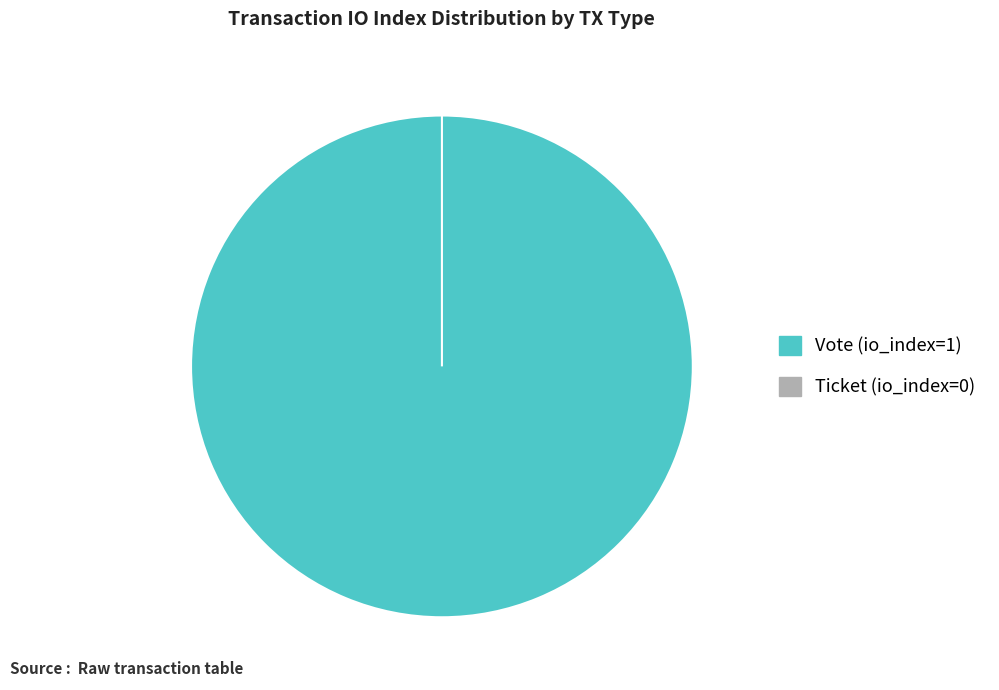

The Ticket slice represents 10% of the pie. True or false?

False